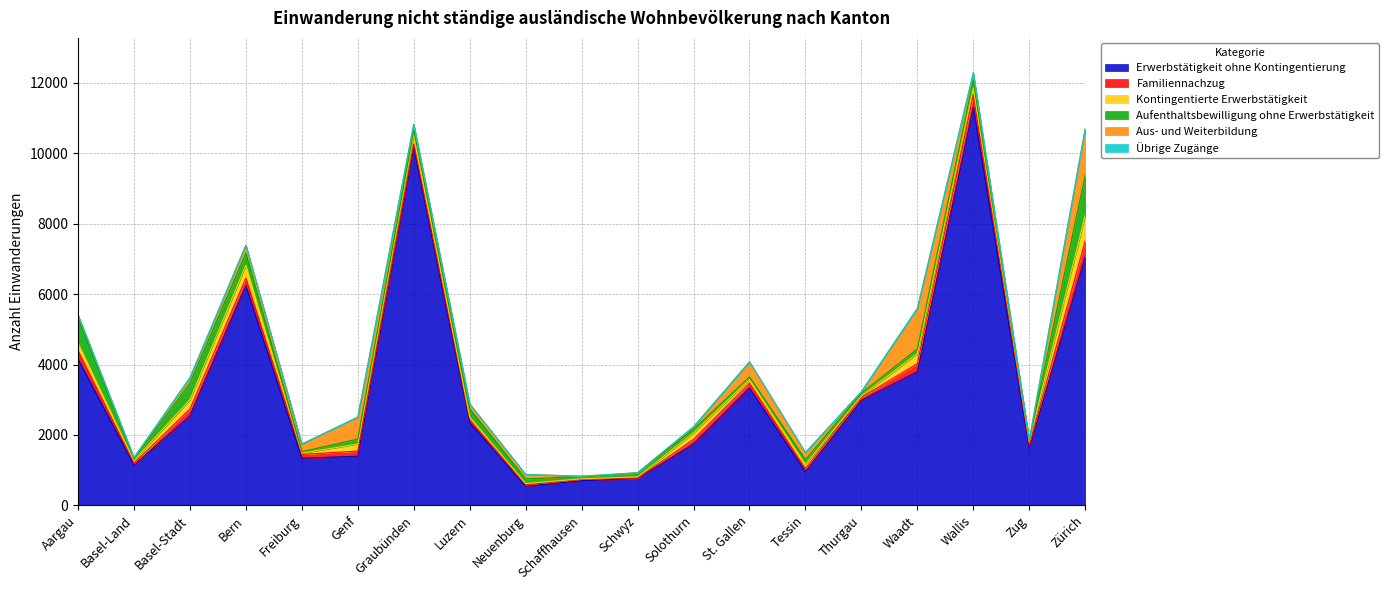

What is the greatest value displayed?

11310